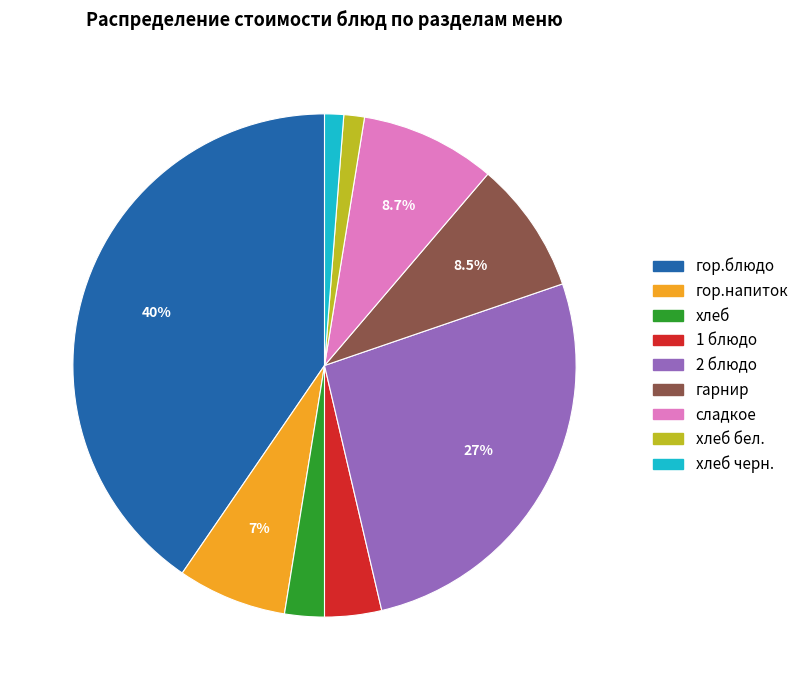

To the nearest percent, what is the average slice percentage?

11%